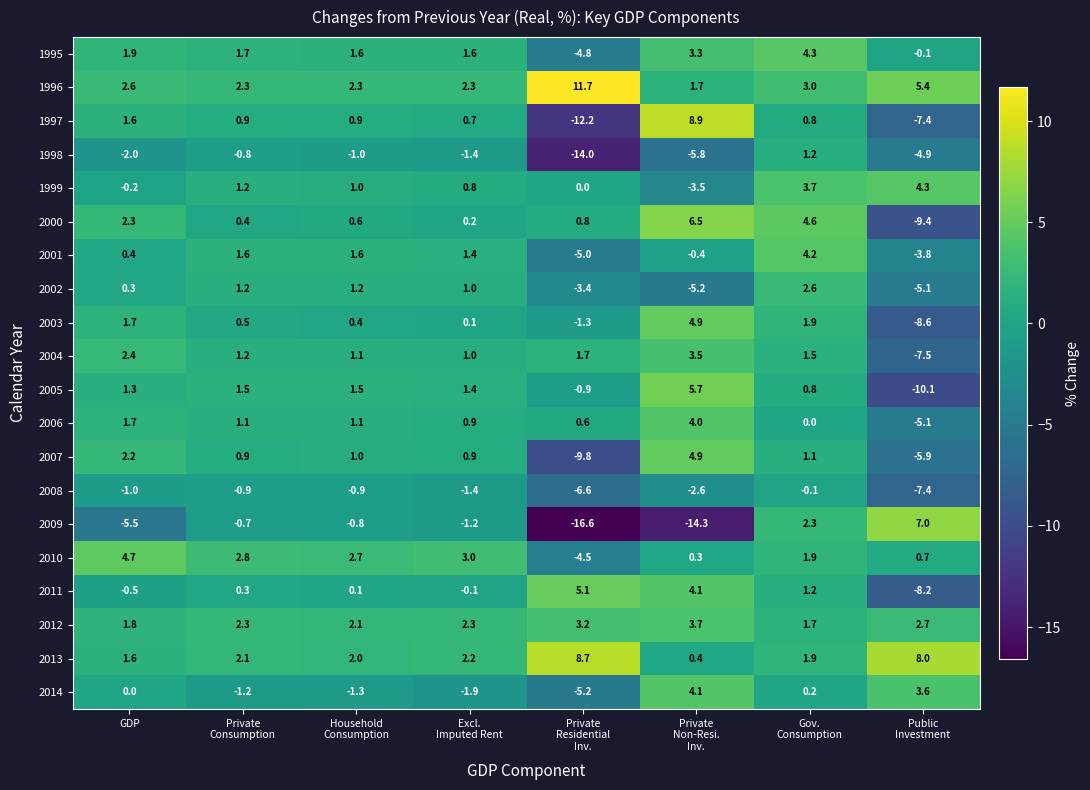

Where is 2002 nearest to the value -1?

GDP